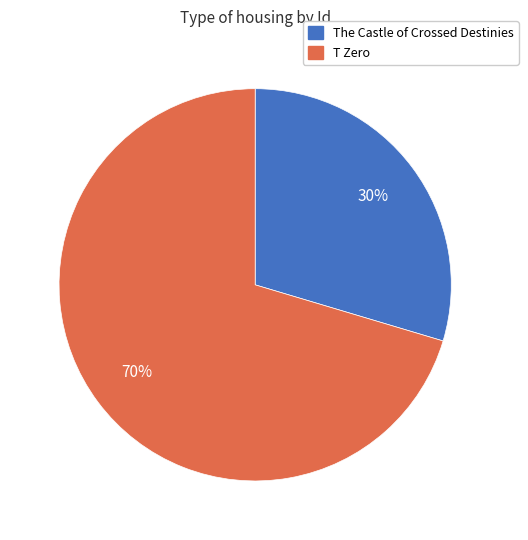

Which slice represents more than half of the pie?

T Zero